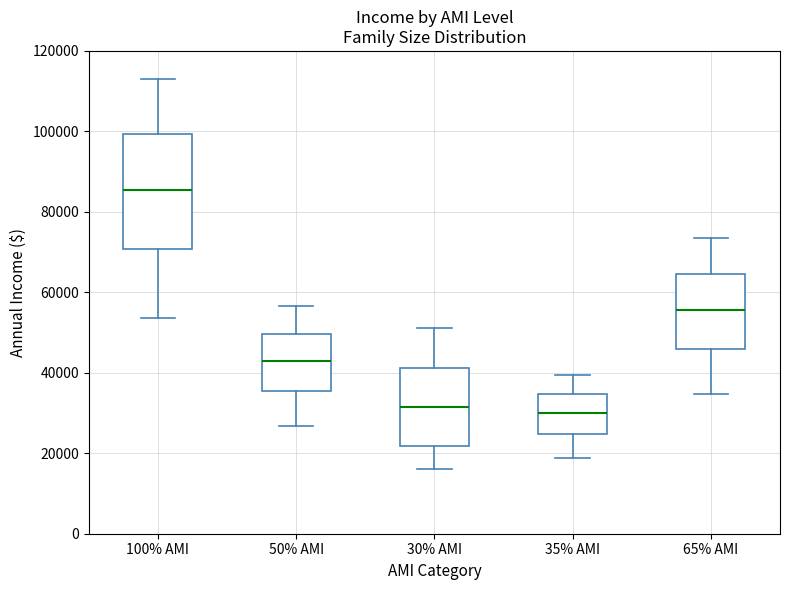

Comparing the boxes themselves (not the whiskers), which one is the tallest?

100% AMI